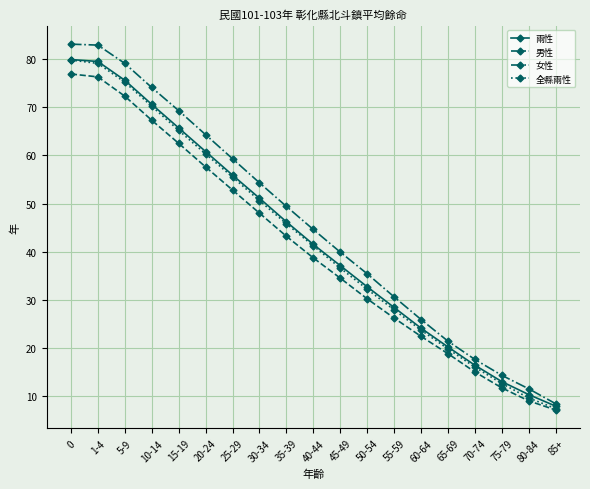

What is the total value across all series at 65-69?

80.2